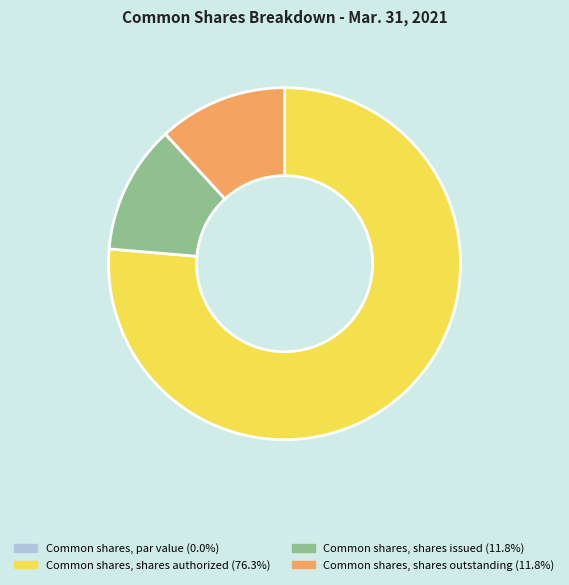

Which has a higher value, Common shares, shares authorized or Common shares, shares outstanding?

Common shares, shares authorized